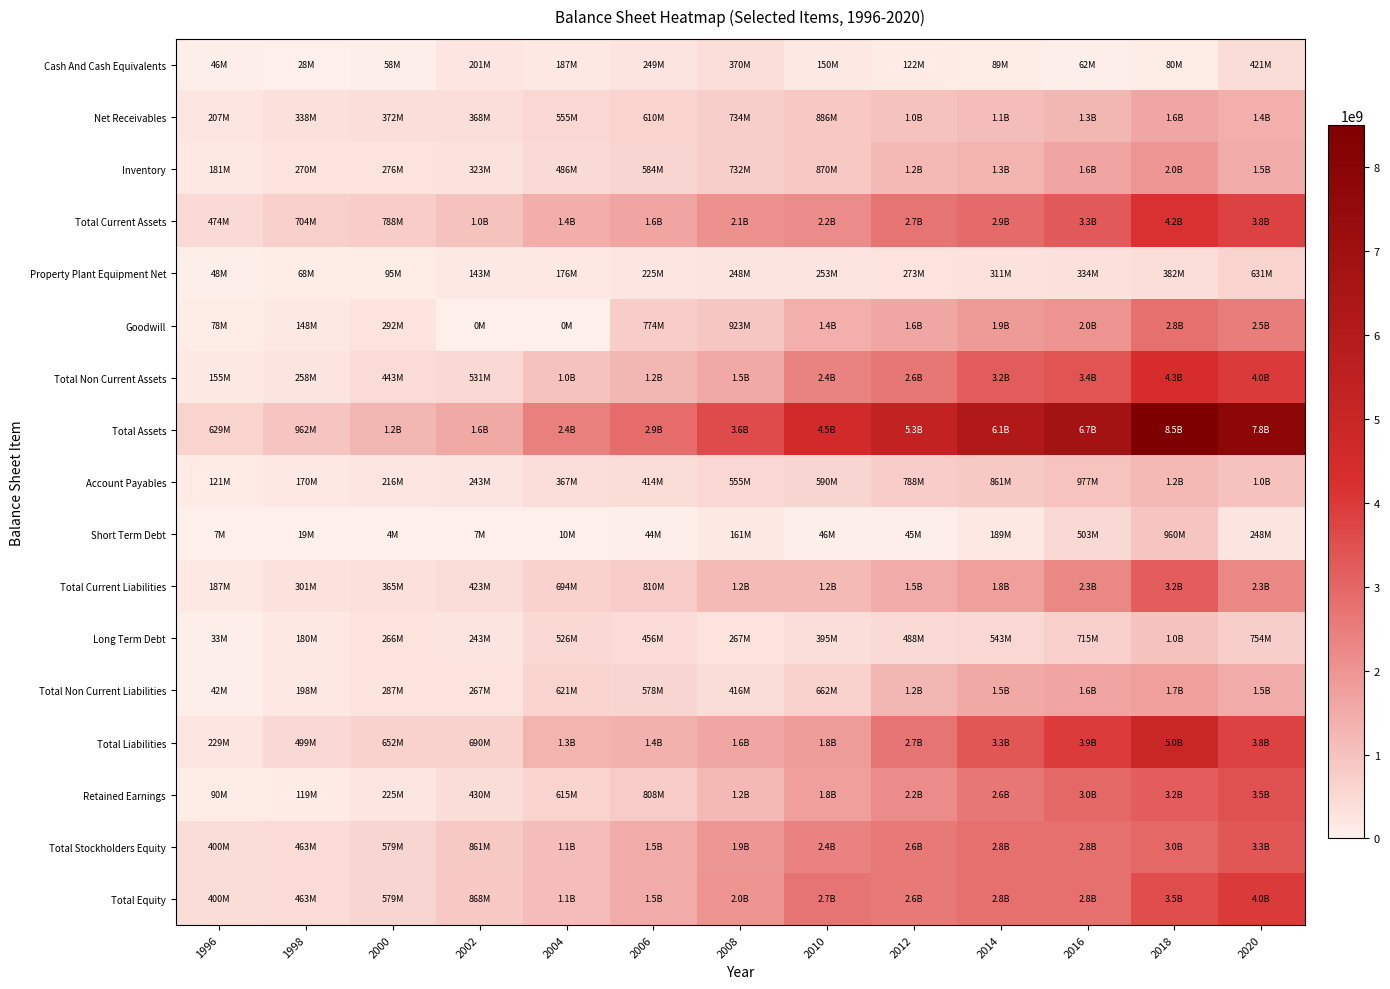

Which series has the widest spread of values?

Total Assets